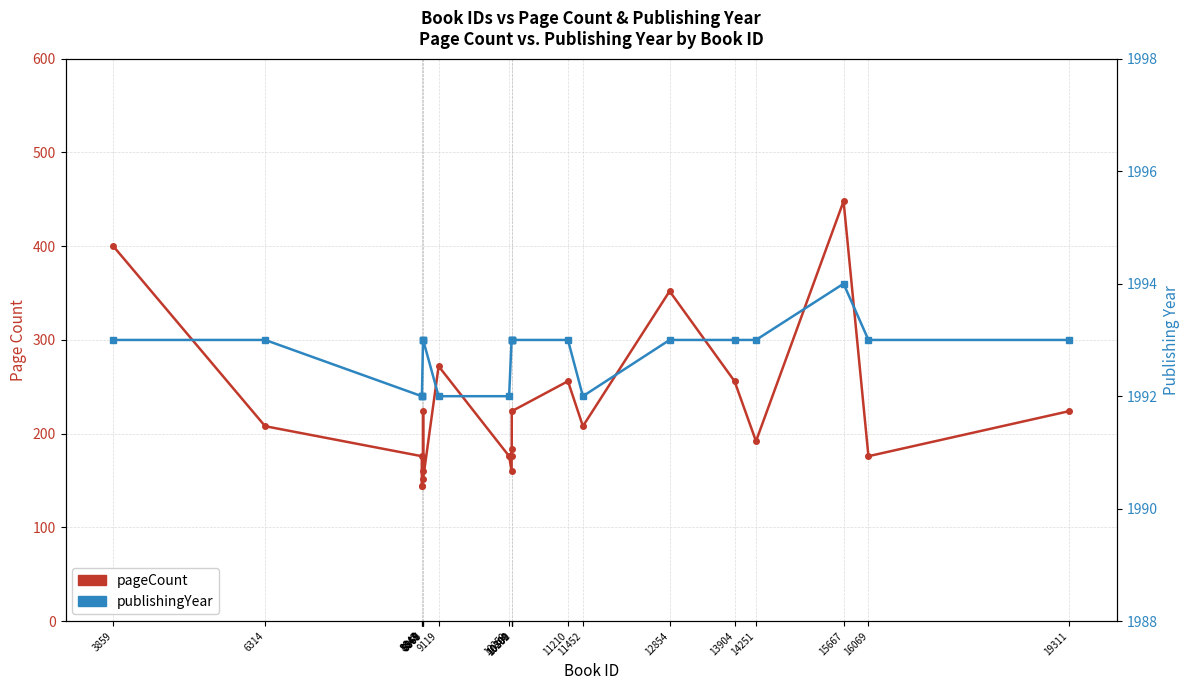

Rank the series by their maximum value, from lowest to highest.

pageCount, publishingYear